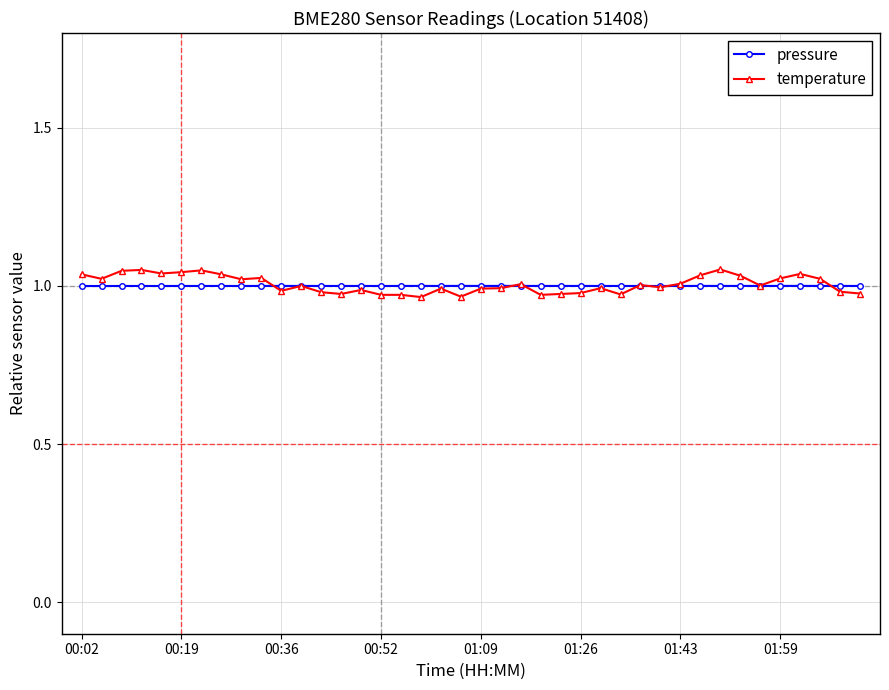

At how many categories does at least one series exceed 0?

40